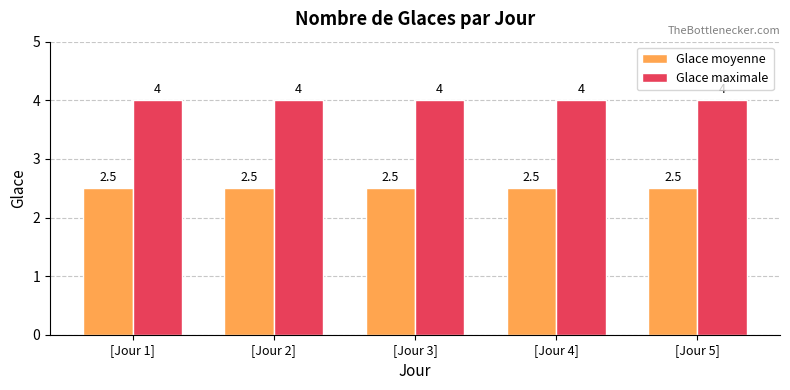

Is the value of Glace moyenne at [Jour 1] greater than the value of Glace maximale at [Jour 4]?

No